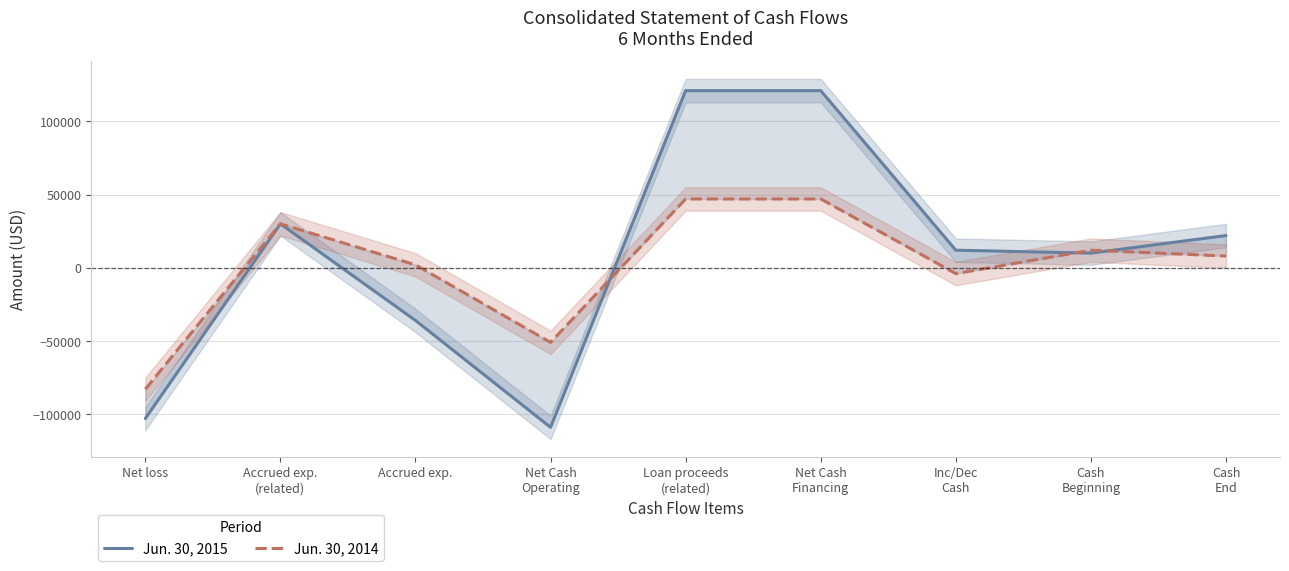

Reading right to left, what are all the values shown in this chart?

Jun. 30, 2015: 22000	10000	12000	121000	121000	-109000	-36000	30000	-103000
Jun. 30, 2014: 8000	12000	-4000	47000	47000	-51000	2000	30000	-83000